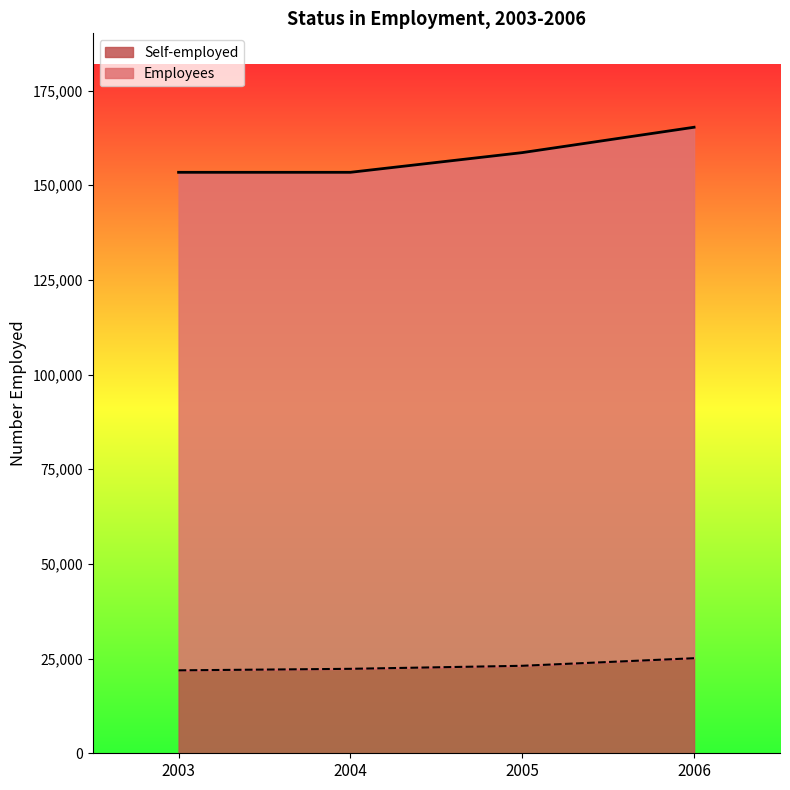

What is the average value of the Employees series?

157675